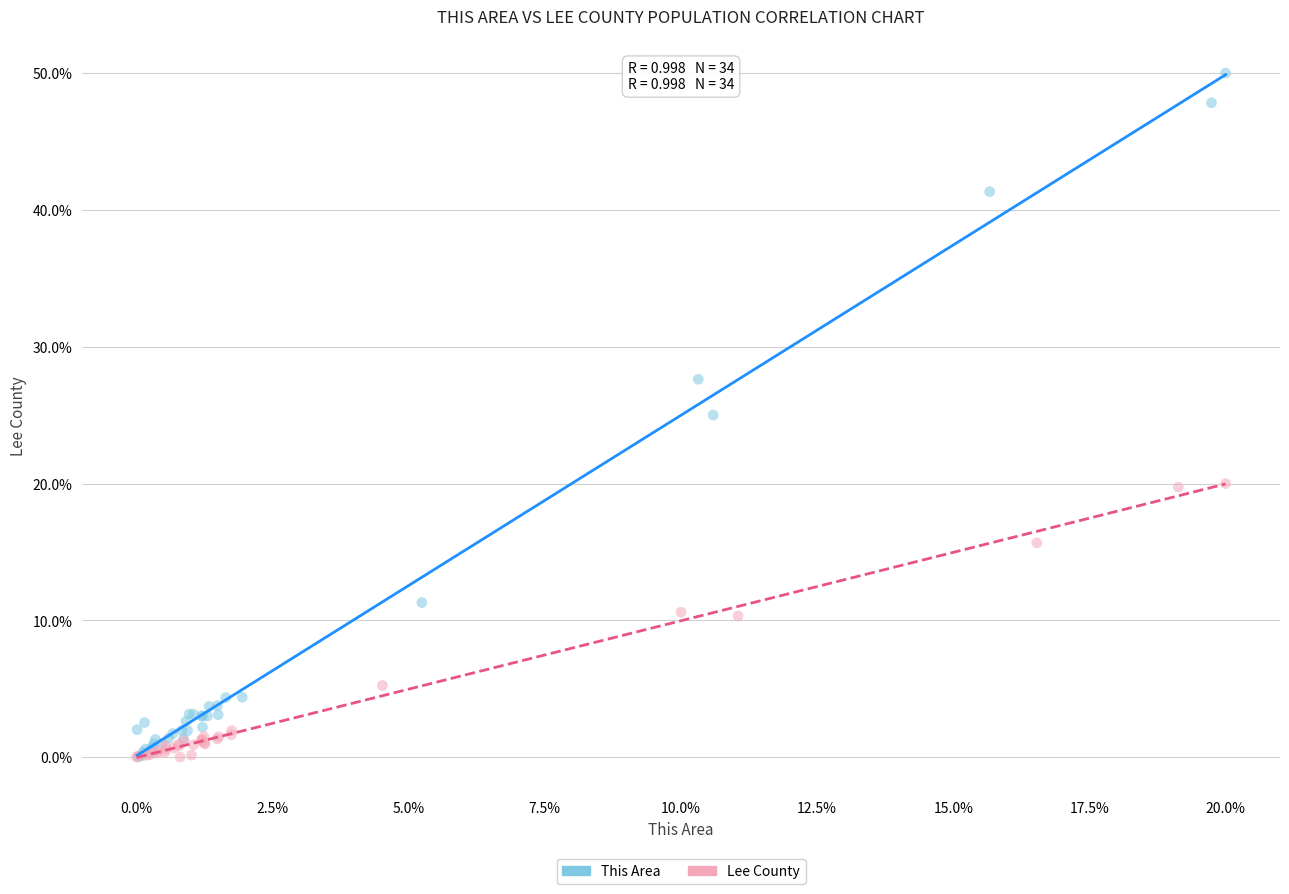

Which series has the widest spread of Y values?

This Area